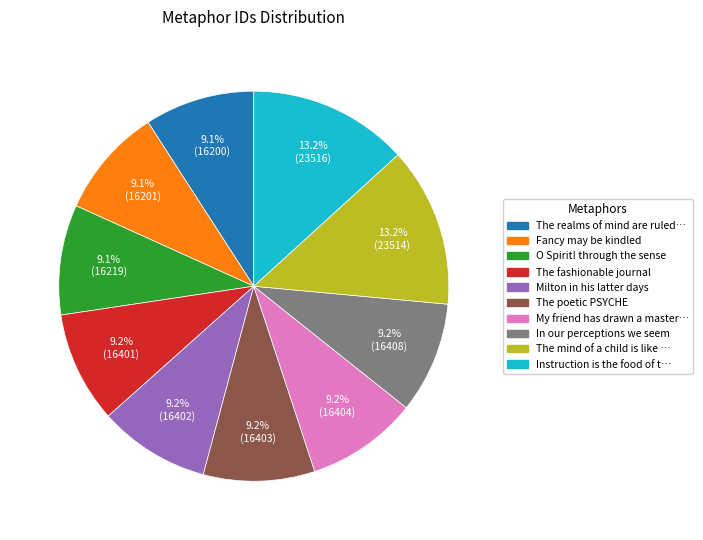

How many slices are in this pie chart?

10